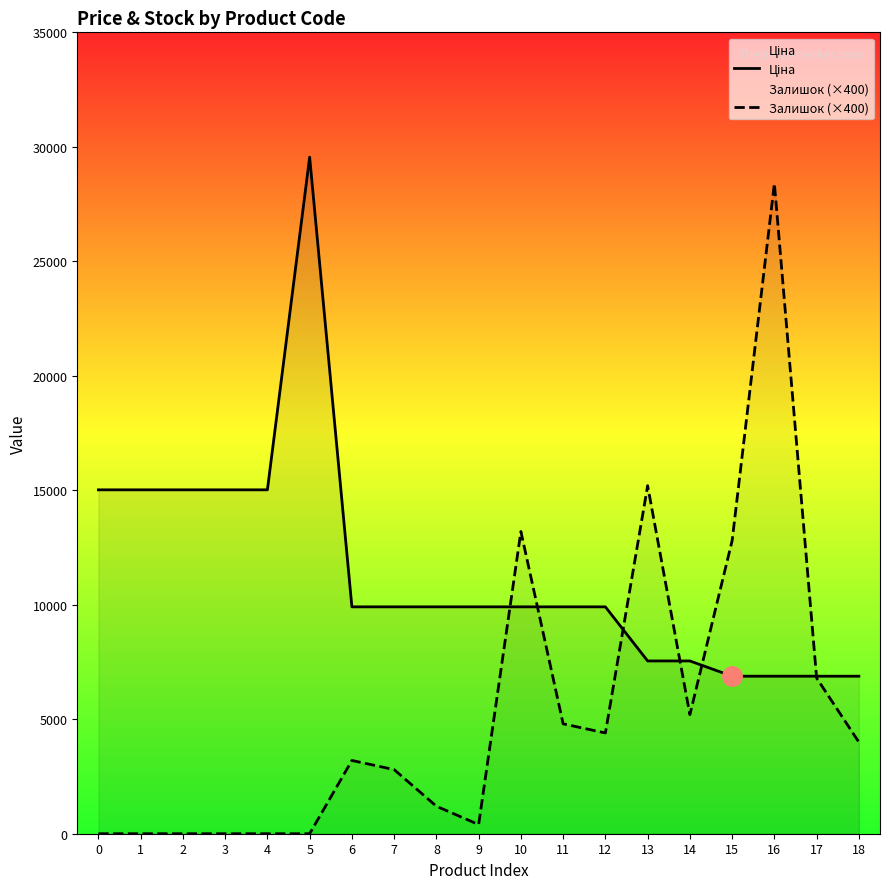

What is the value of the Ціна point at the 4th from the left?

15019.2